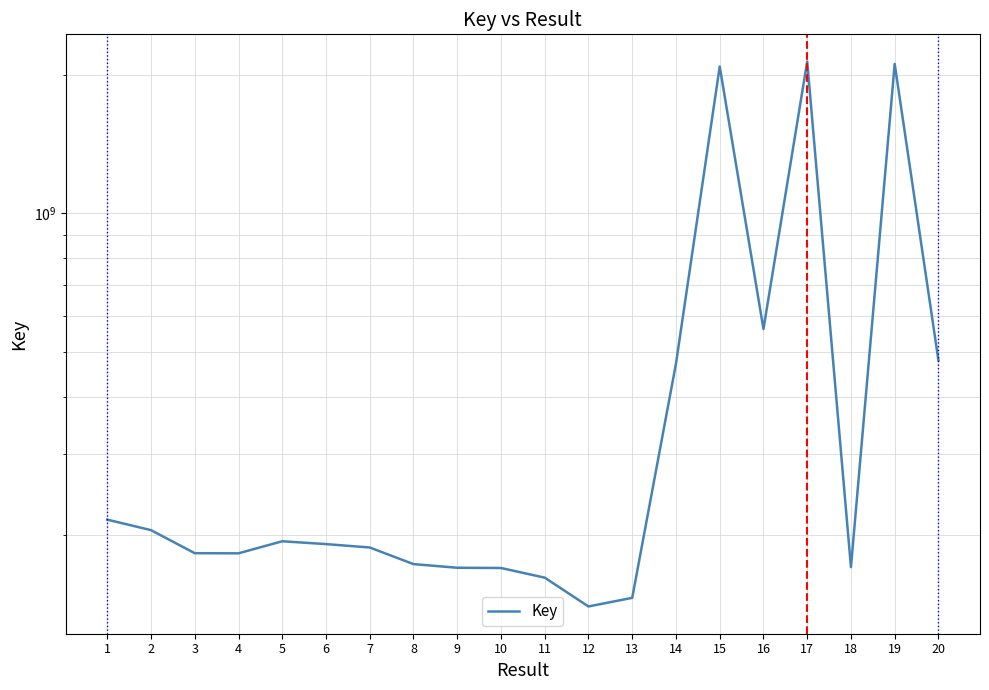

At which category does the chart reach its minimum across all series?

12